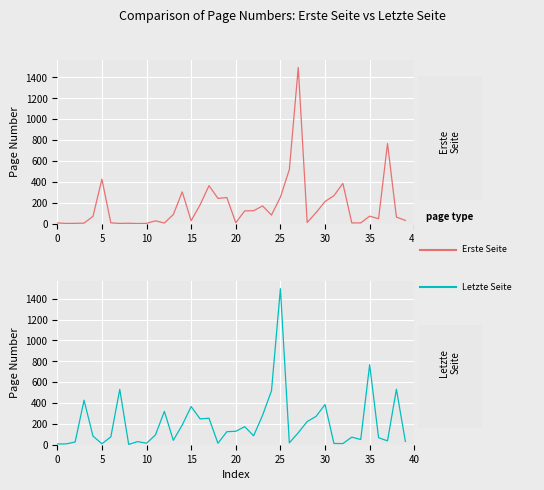

Does the chart display data point markers on the line(s)?

No